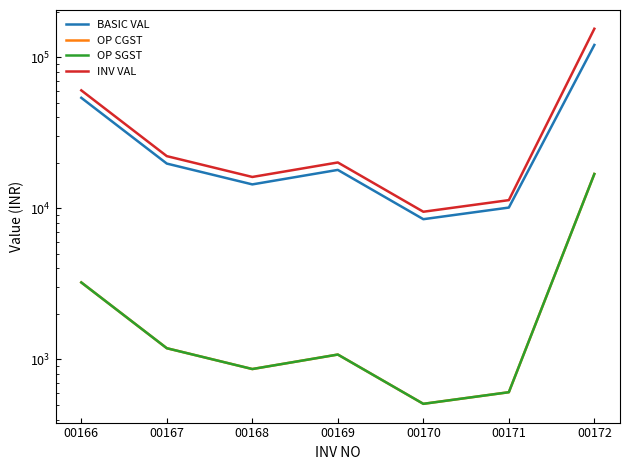

Which series has the largest range (max minus min)?

INV VAL